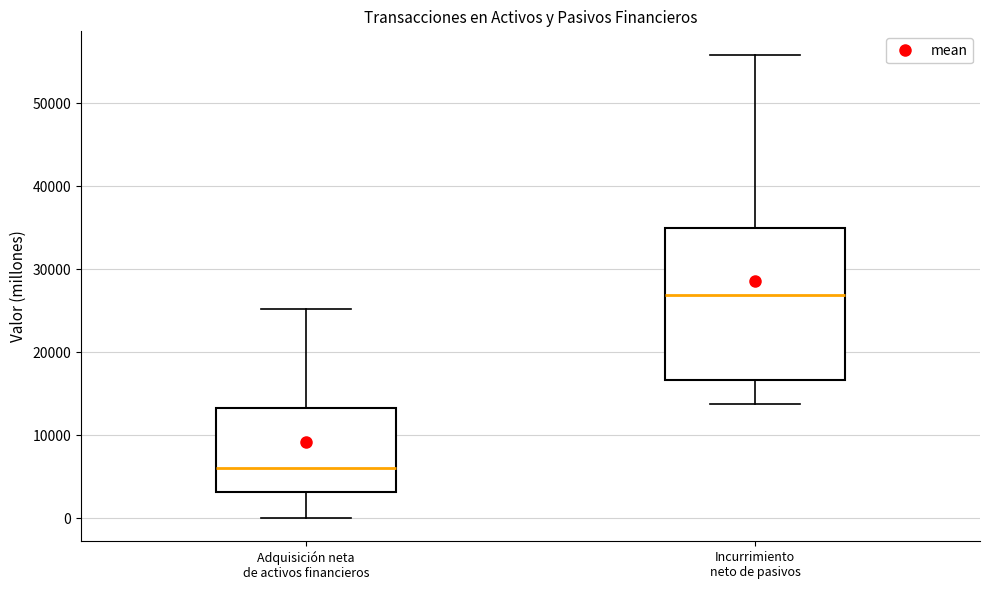

Where is the upper edge of the box for Adquisición neta de activos financieros on the y-axis? The values are not printed on the chart, so give them approximately, as read against the axis.

13000